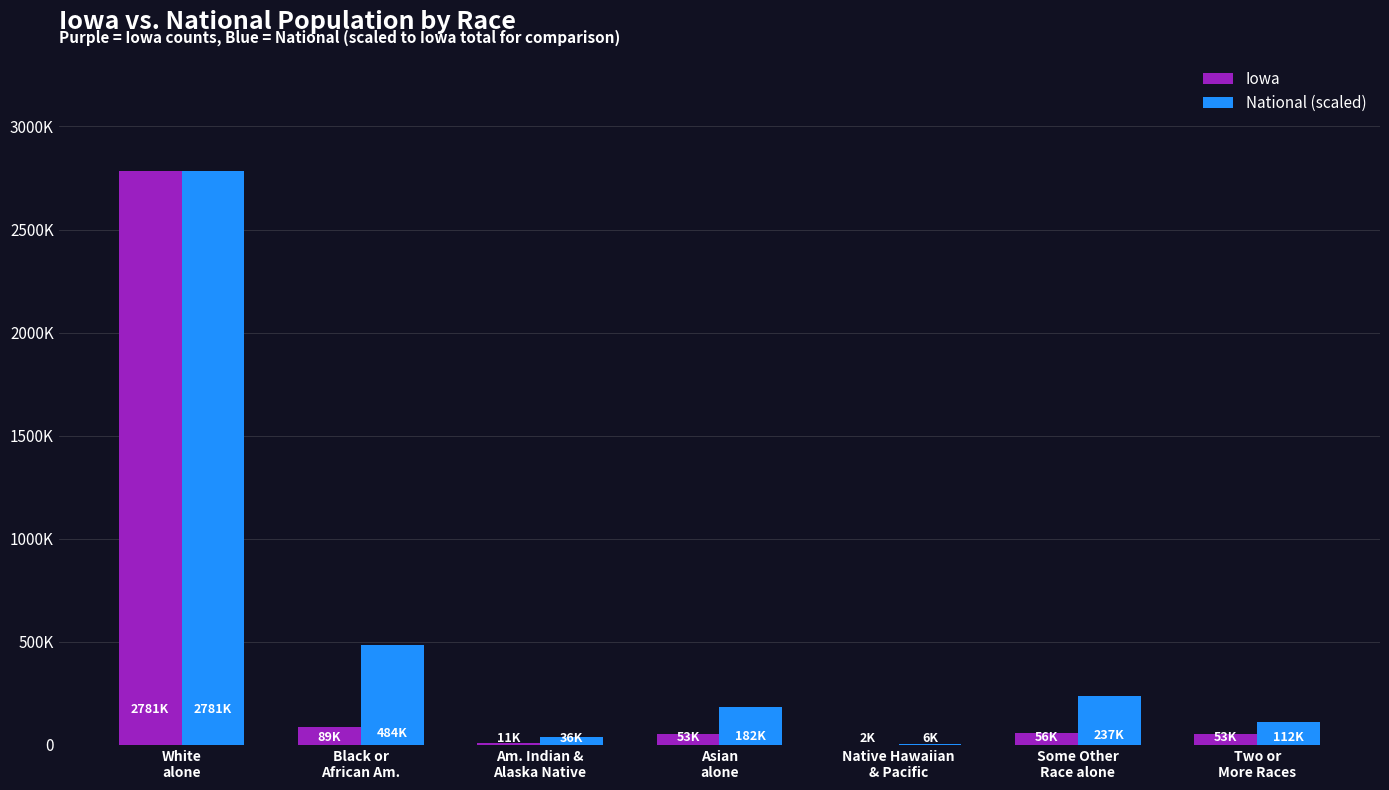

What is the sum of all National (scaled) values?

3841565.7